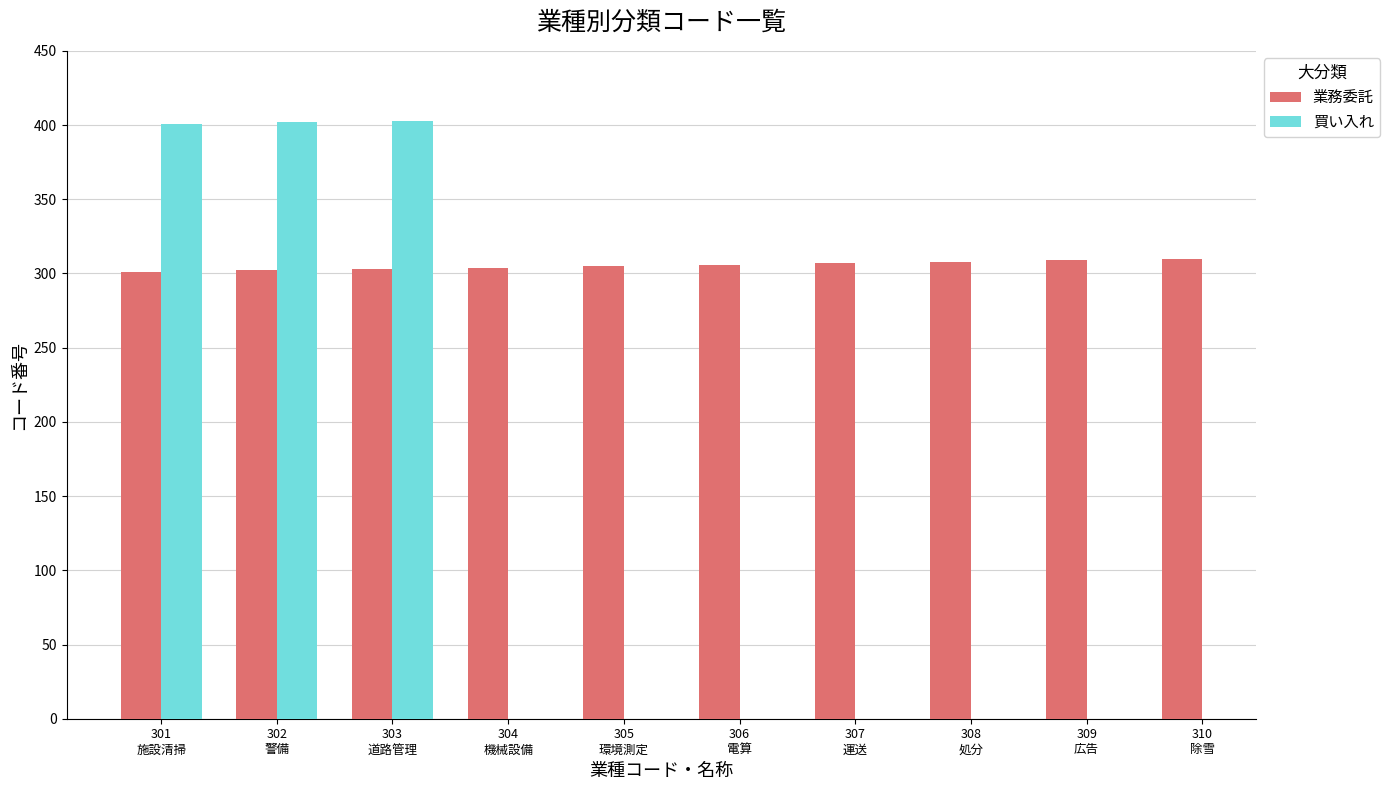

Which series changed the most between 302
警備 and 303
道路管理?

業務委託